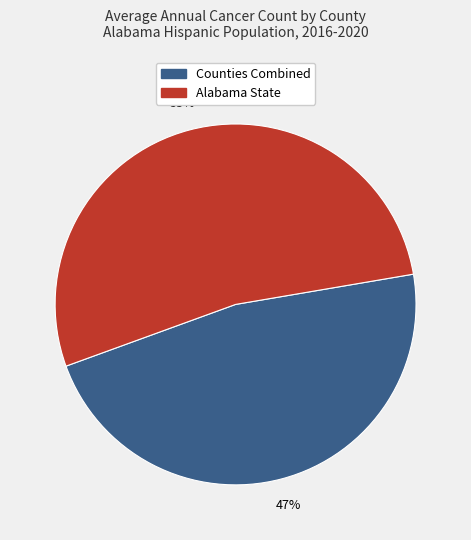

Approximately how many times larger is the value at Alabama State compared to Counties Combined?

1.1